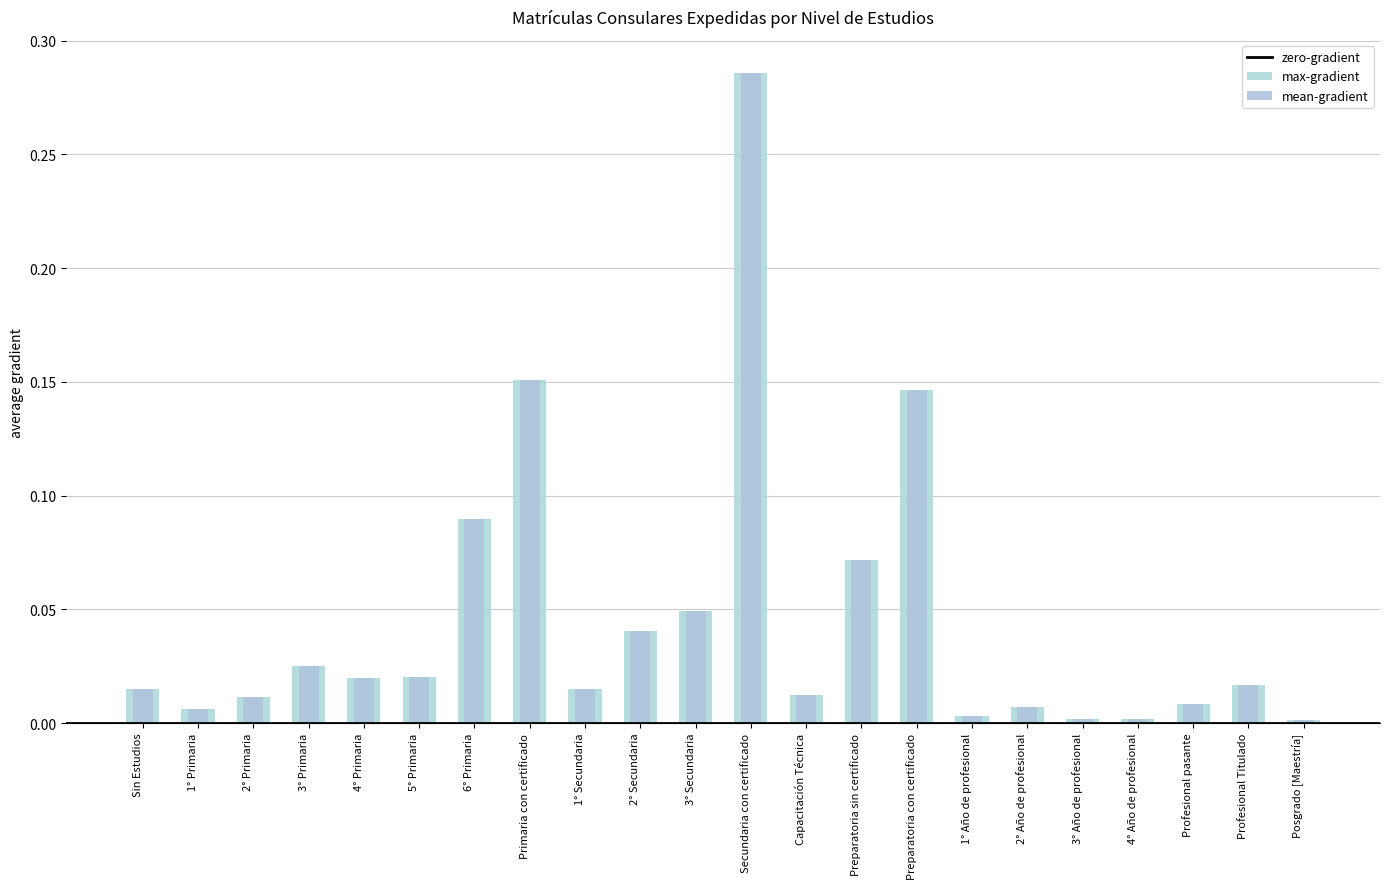

What is the difference between the maximum and minimum values?

0.3